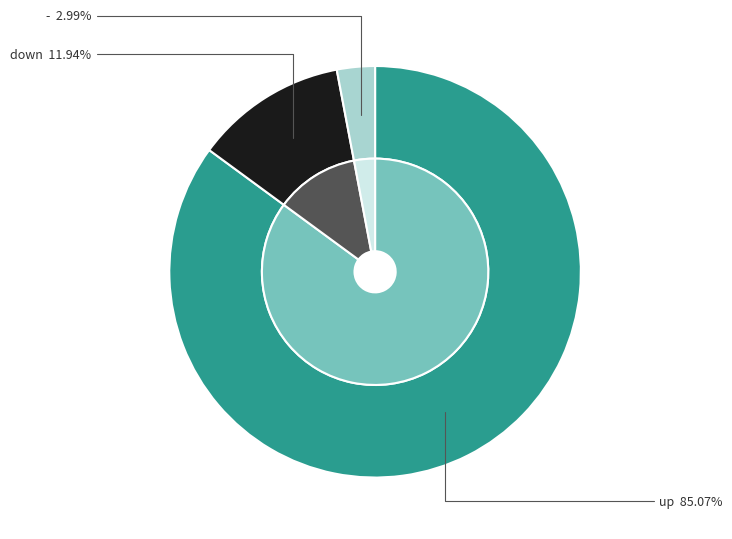

Combined, what portion of the pie is - and up?

88.1%